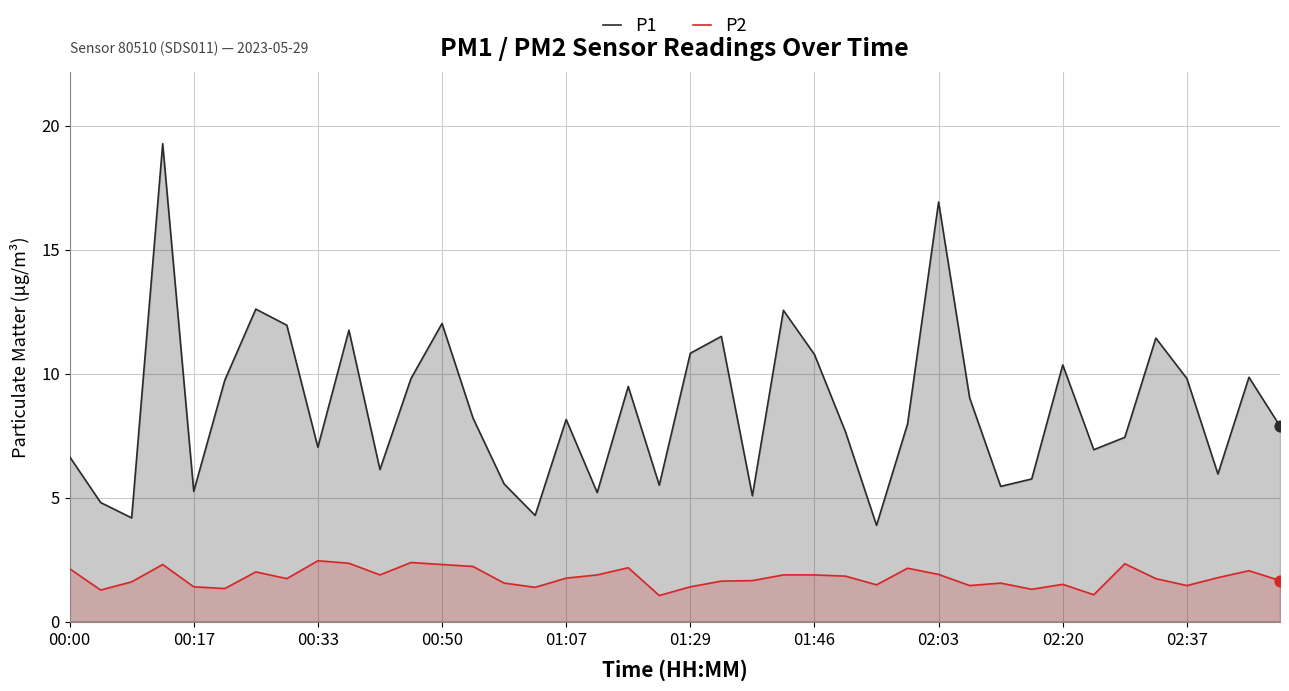

What are all the series names shown in the legend?

P1, P2